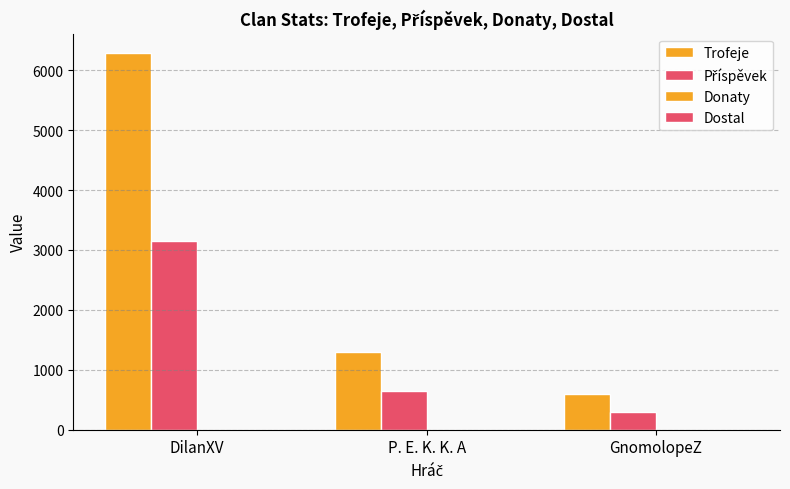

Which series has the largest total across all categories?

Trofeje